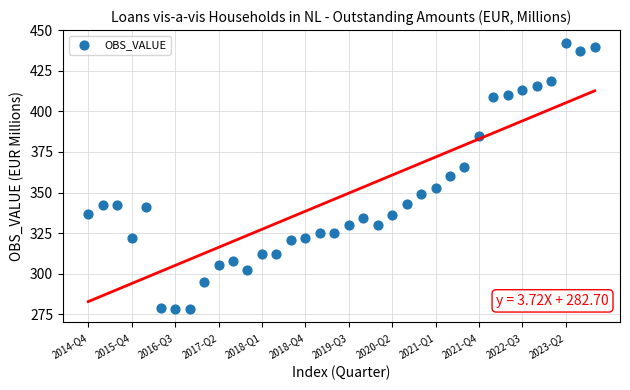

What is the range of Y values (max minus min)?

164